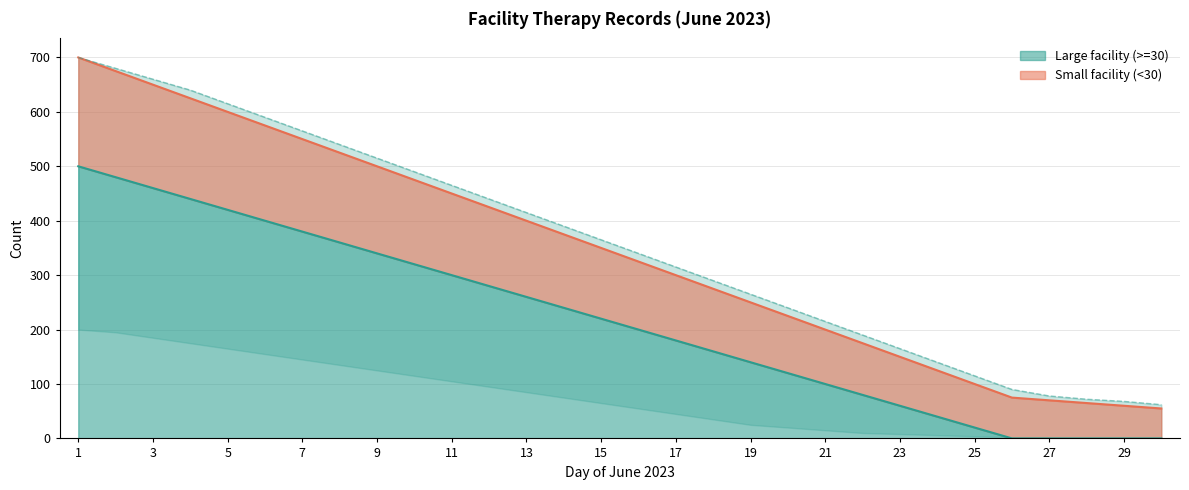

What is the highest value of the Large facility (>=30) series?

500